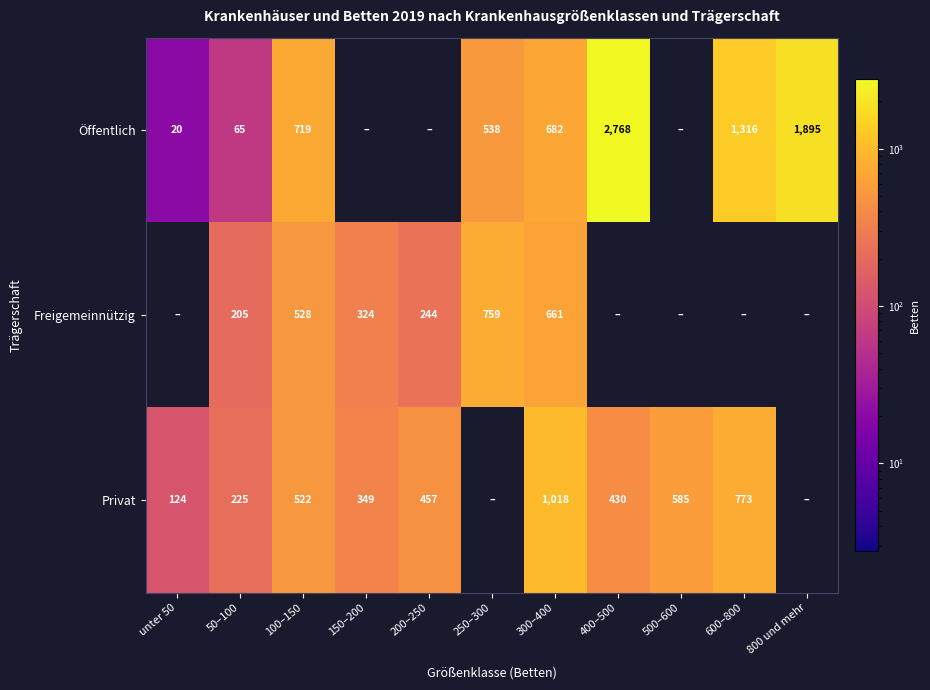

What is the total value across all series at 50–100?

495